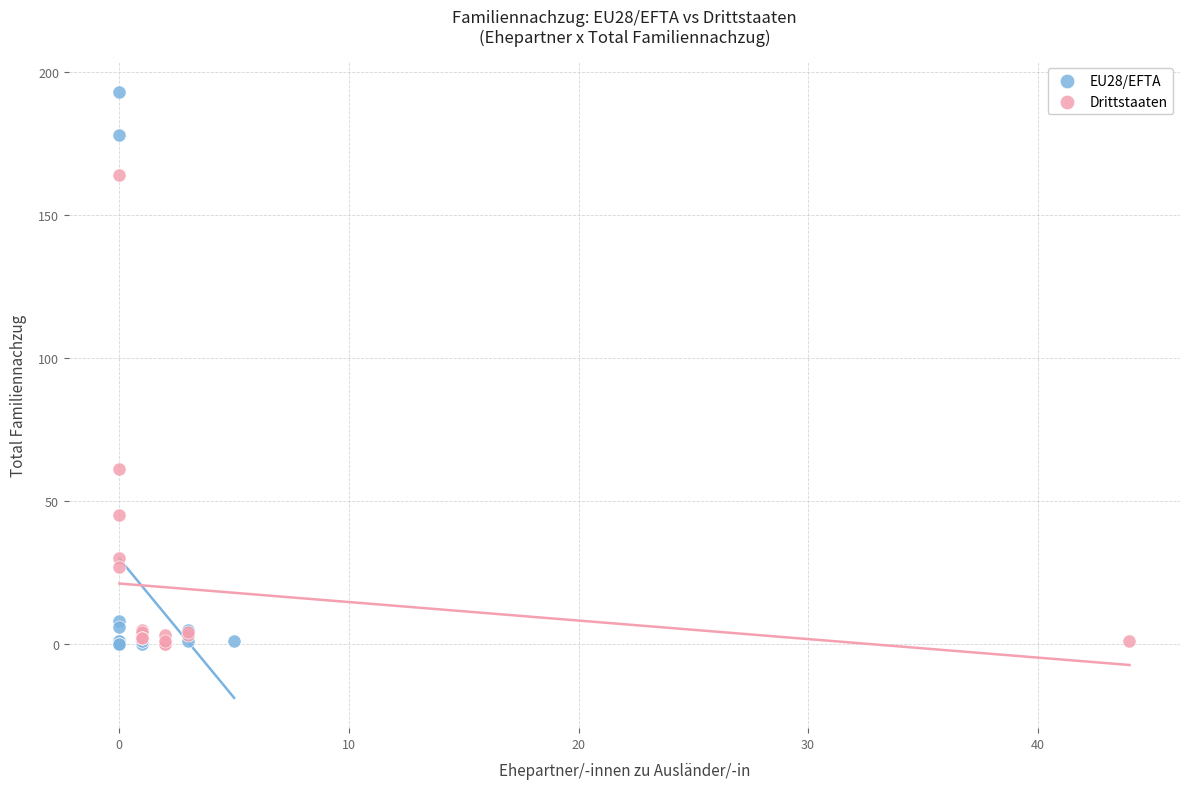

Which series contains the highest Y value?

EU28/EFTA